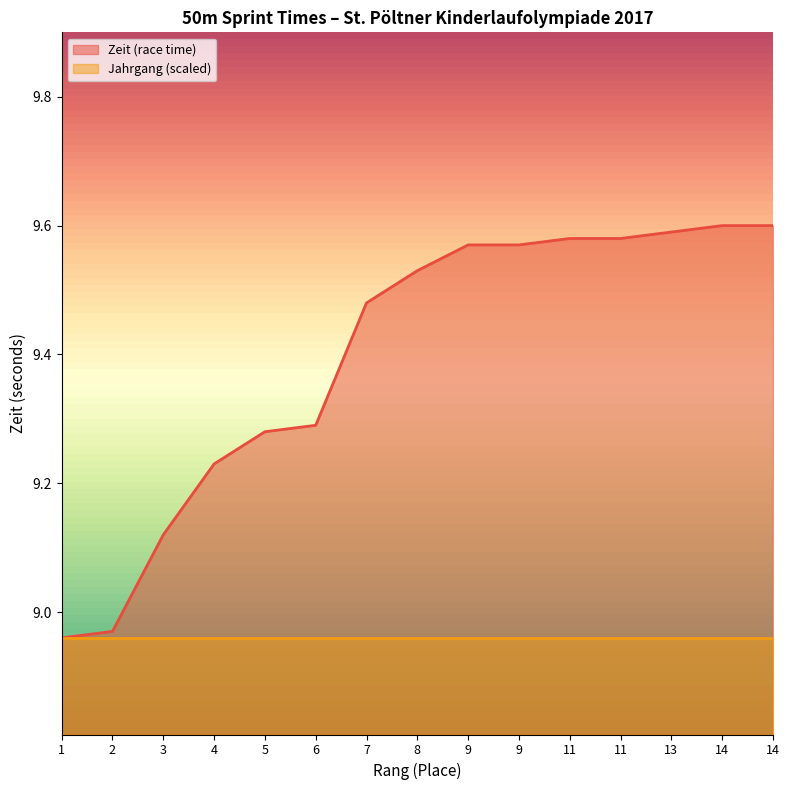

Count the number of data series in this chart.

2